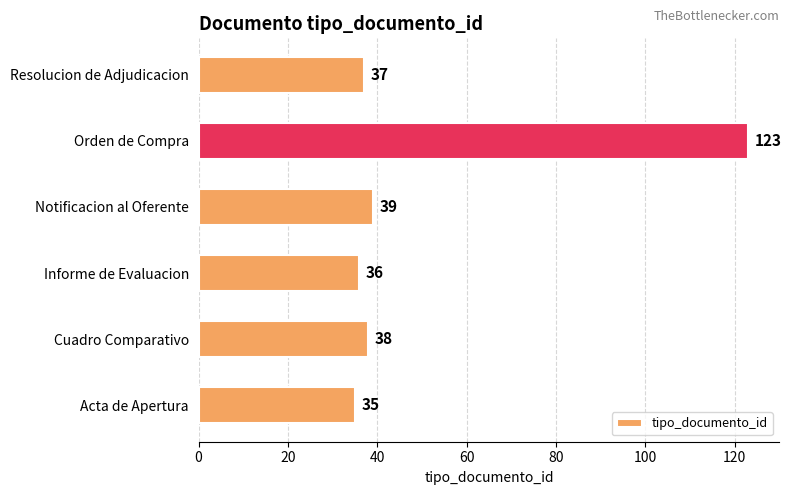

Is it true that the value at Resolucion de Adjudicacion is 25?

False